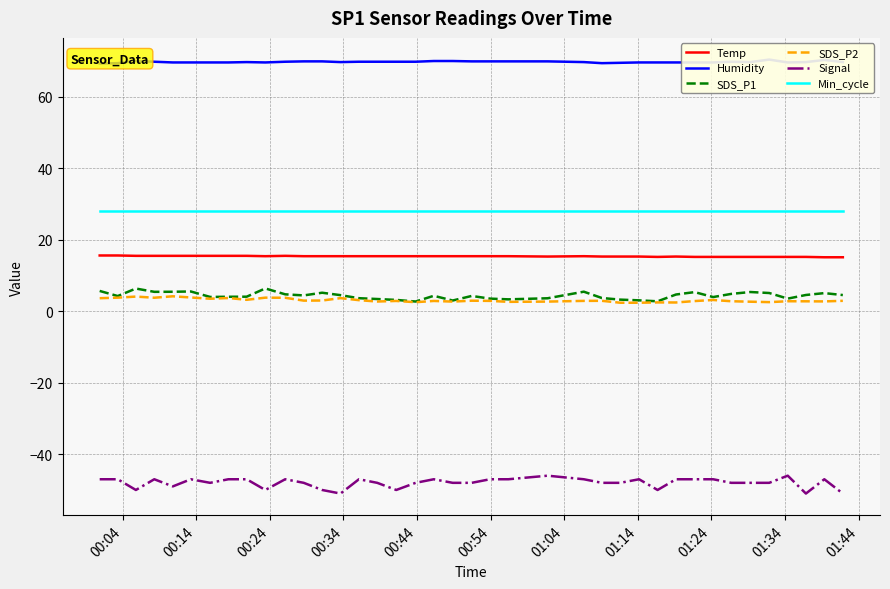

What is the maximum value shown in the chart?

70.4